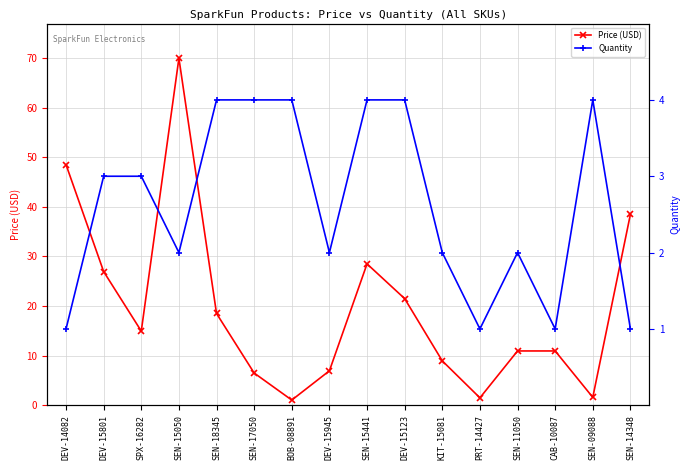

Where do Price (USD) and Quantity first cross each other?

SEN-17050 and BOB-08891